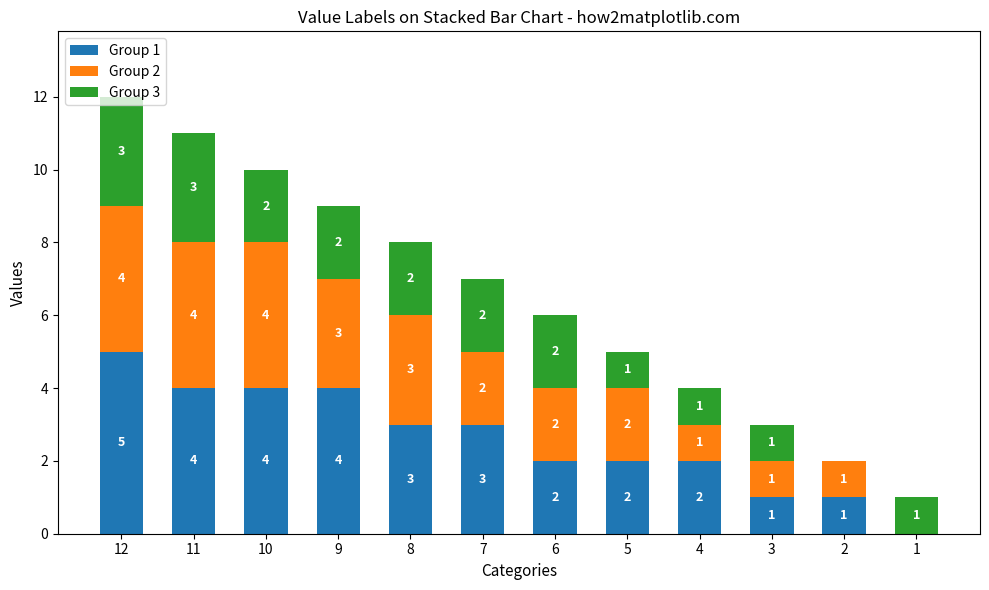

At which label does Group 1 first exceed 3?

12